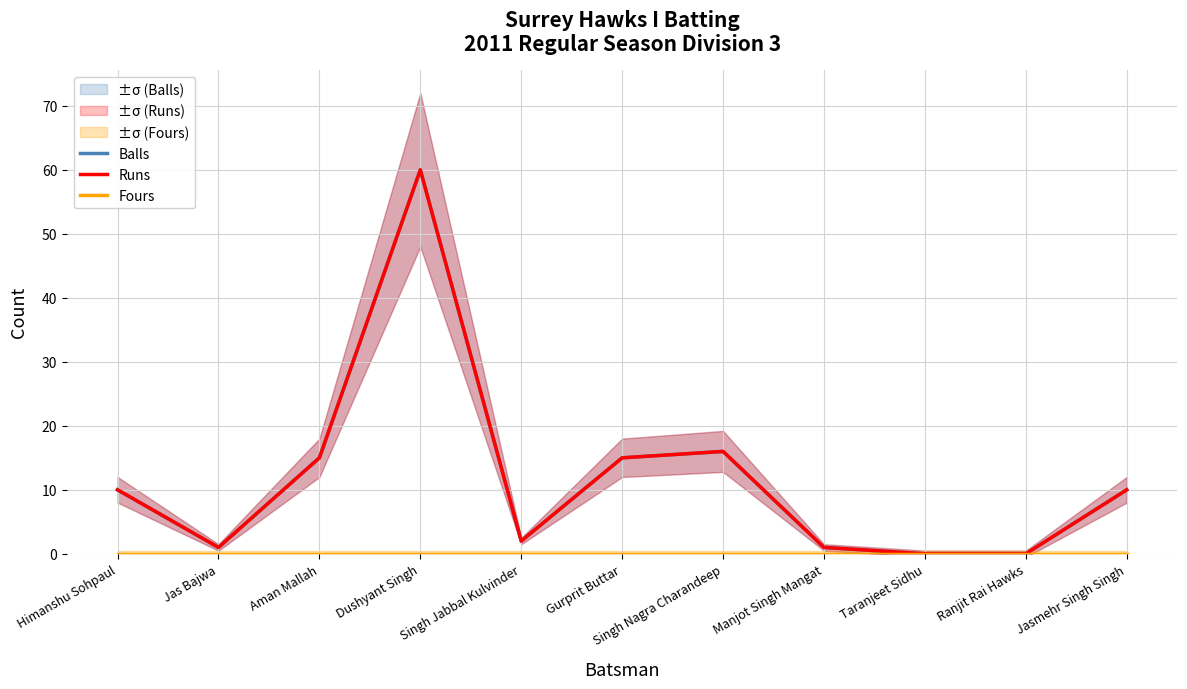

At which label does Balls first exceed 10?

Aman Mallah